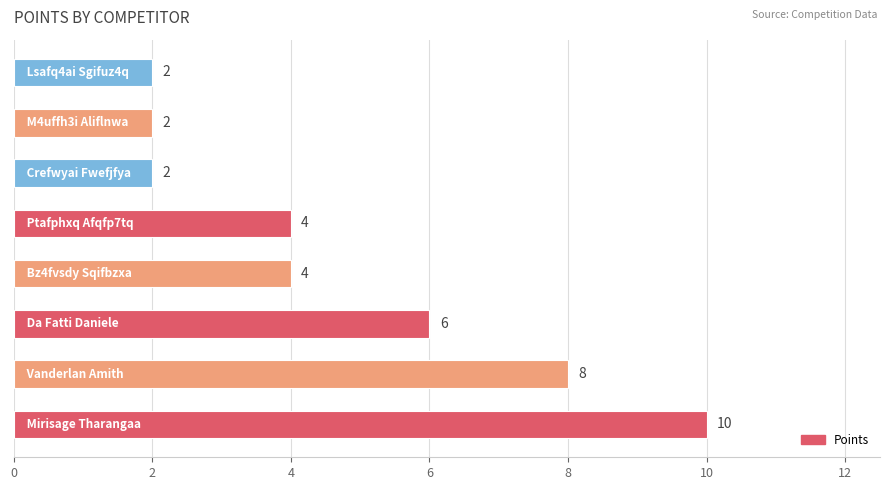

What is the average value?

5